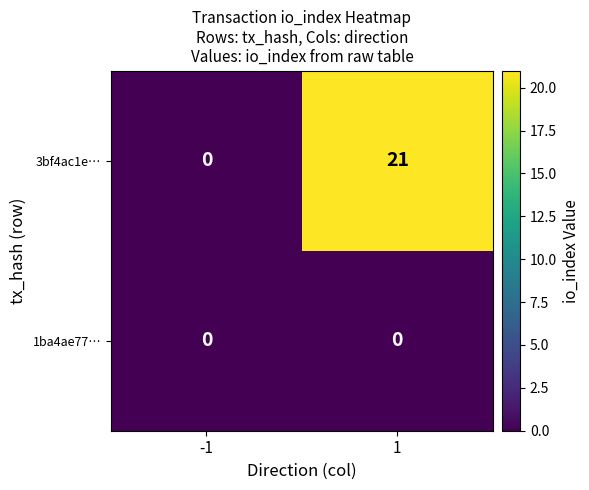

Which series has the largest total across all categories?

3bf4ac1e…